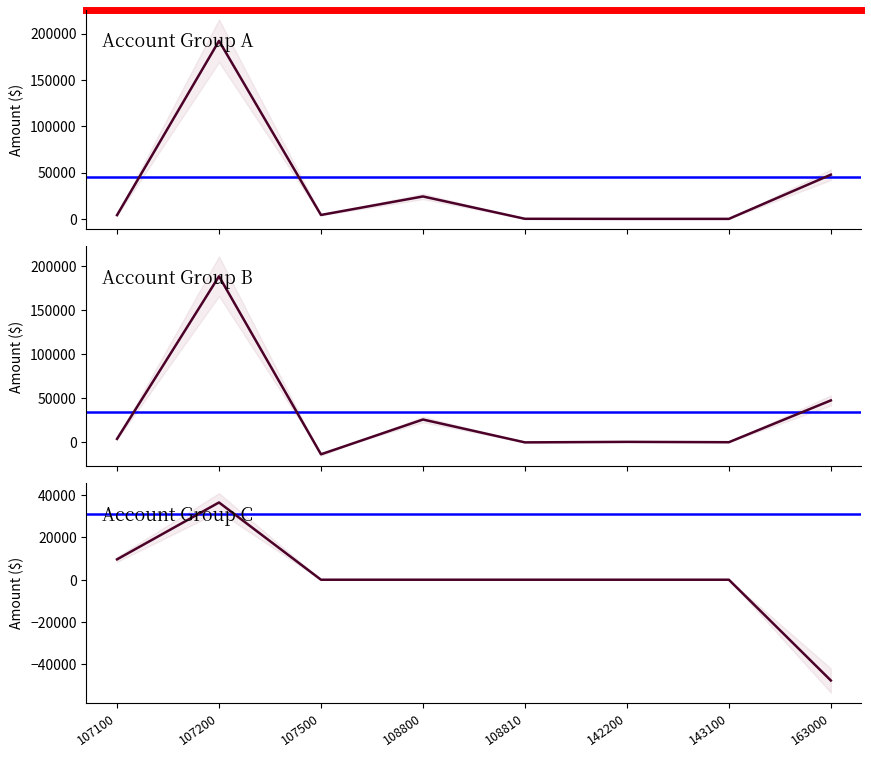

Rank the categories by TOTAL PAYROLL value from lowest to highest.

107500, 108810, 143100, 142200, 107100, 108800, 163000, 107200